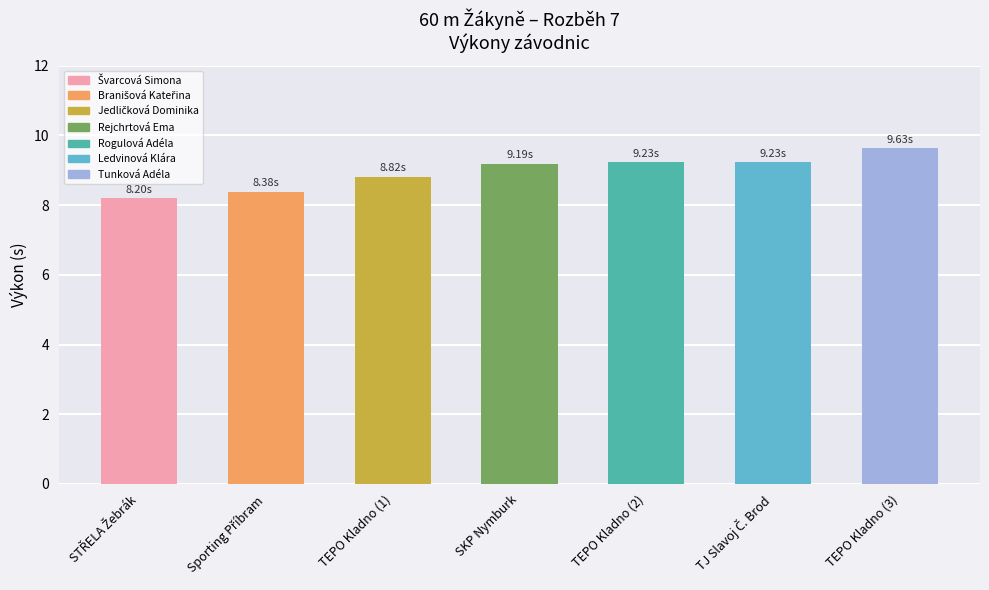

At which category does the chart reach its peak across all series?

TEPO Kladno (3)